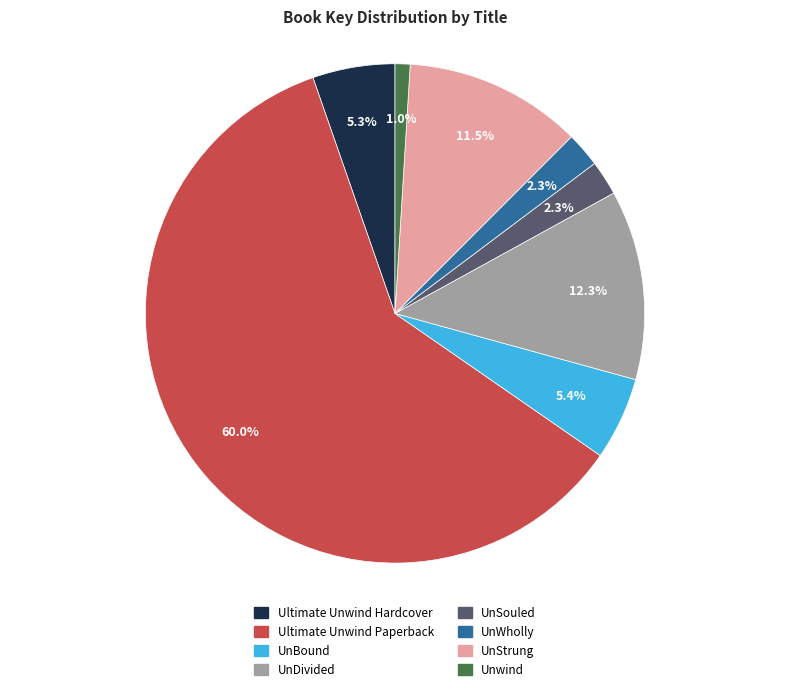

To the nearest percent, what is the difference between the largest and smallest slice percentages?

59%